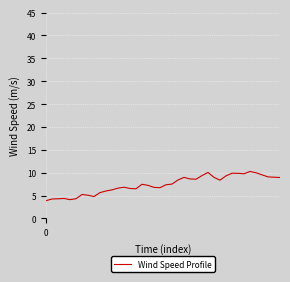

What is the minimum value shown in the chart?

3.9